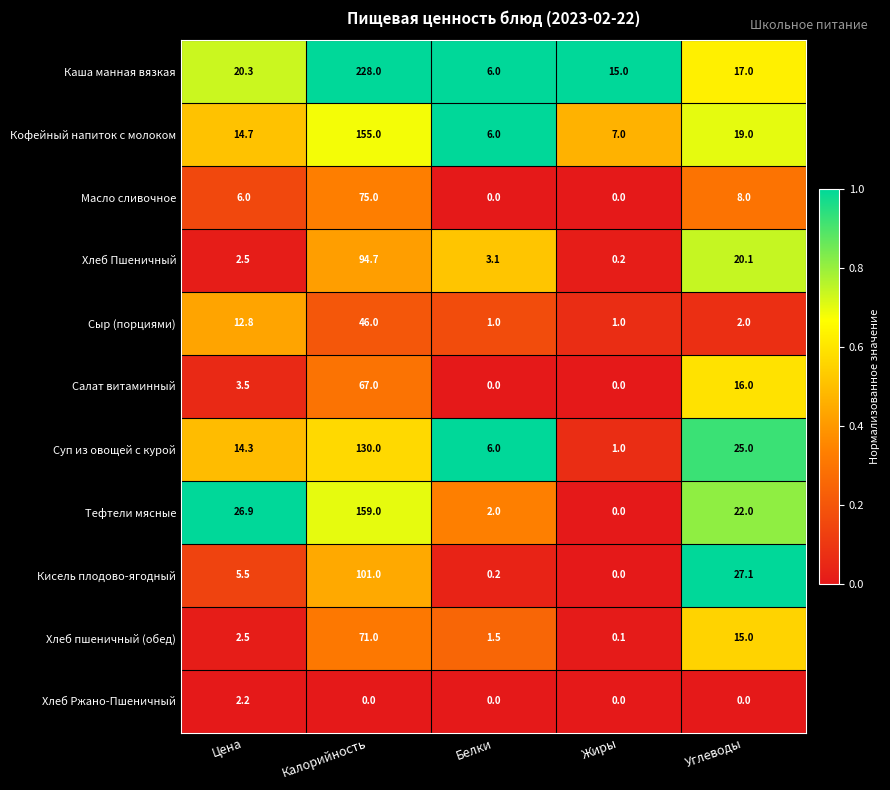

What is the maximum value for Сыр (порциями)?

46.0